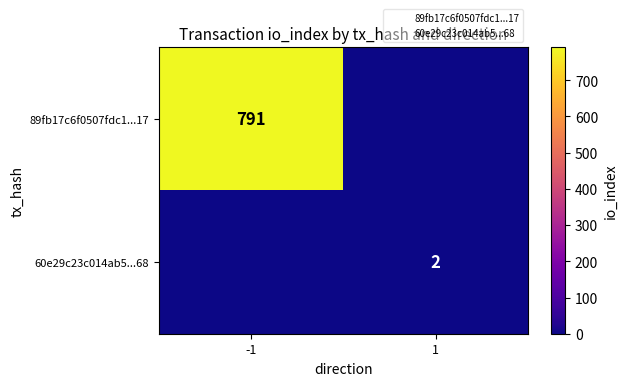

True or false: 89fb17c6f0507fdc1...17 has a value of 791 at -1.

True